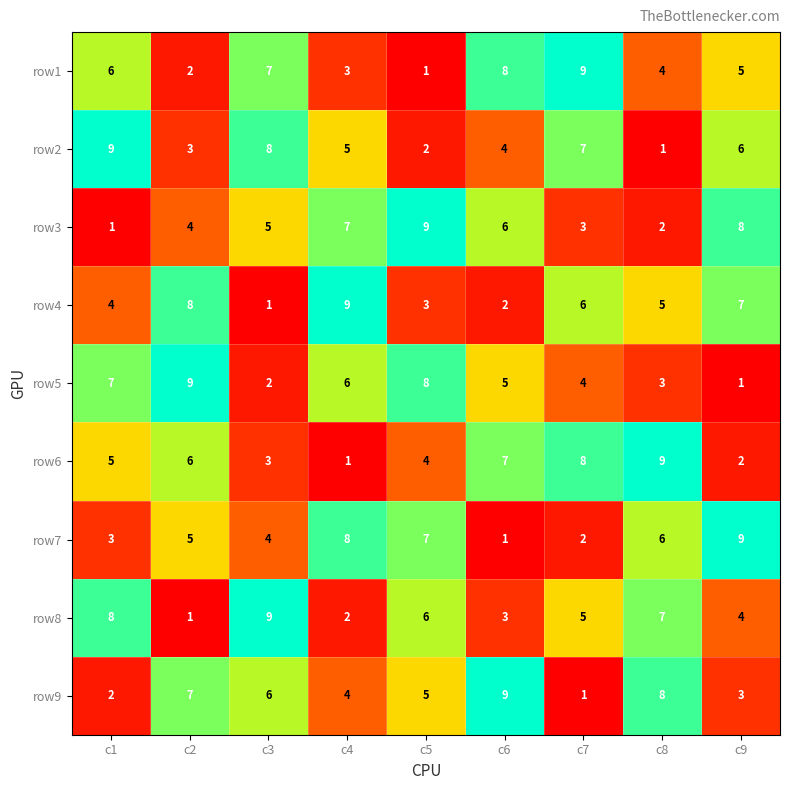

Between c4 and c7, which series saw the biggest shift?

row6